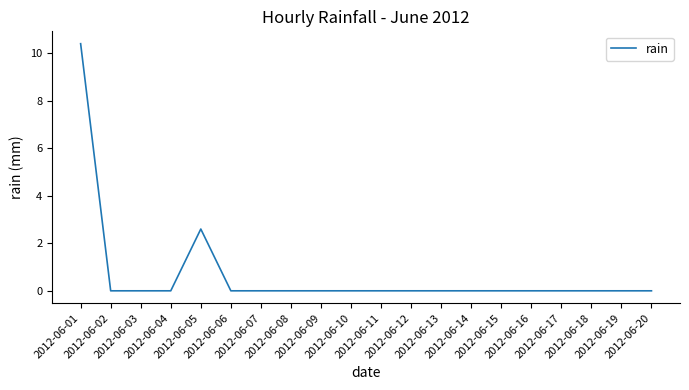

Does the chart have visible grid lines?

No